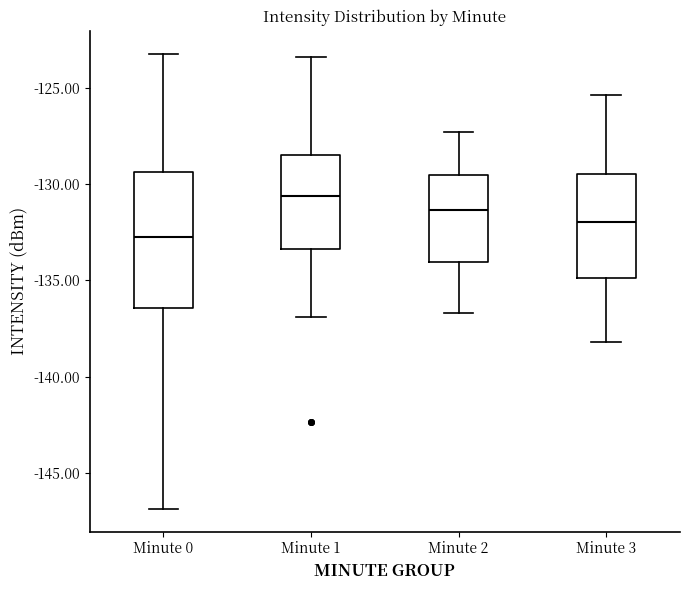

Which box's median line is the lowest?

Minute 0